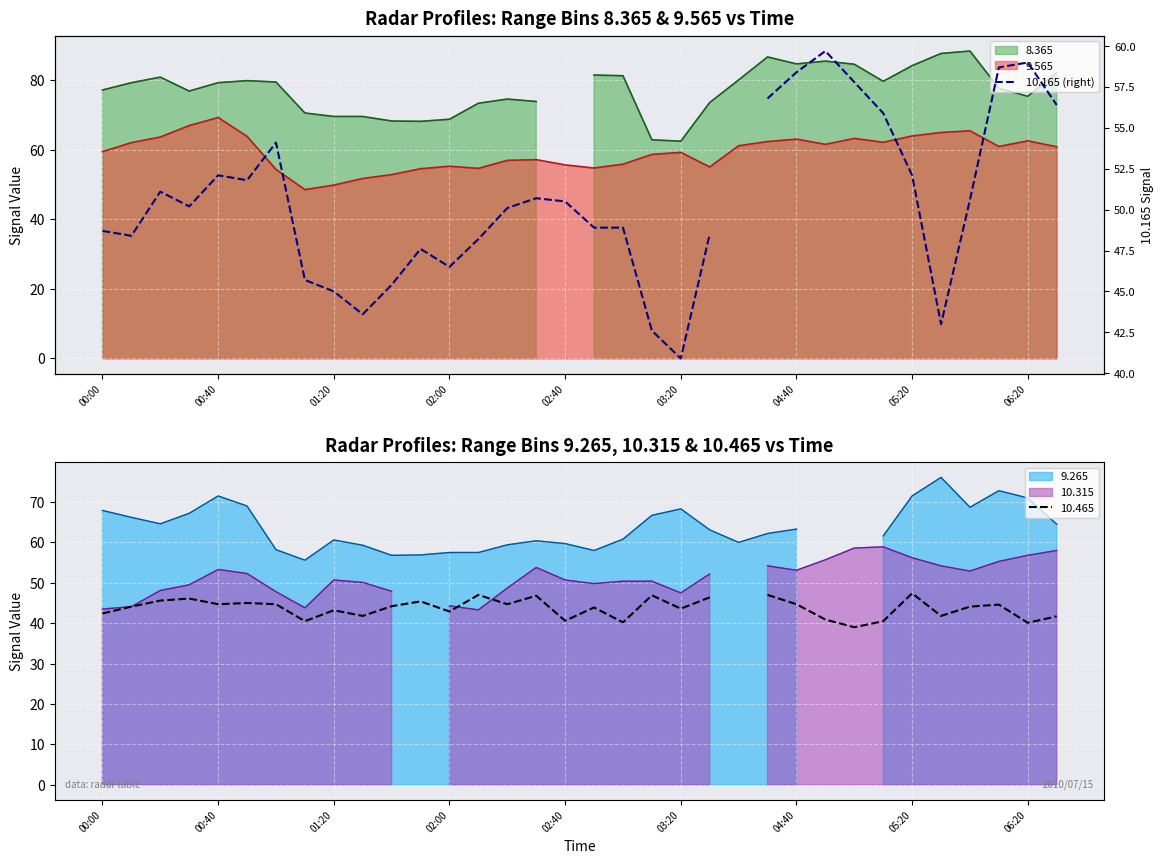

Is it true that the value at 30 is 50.6?

True